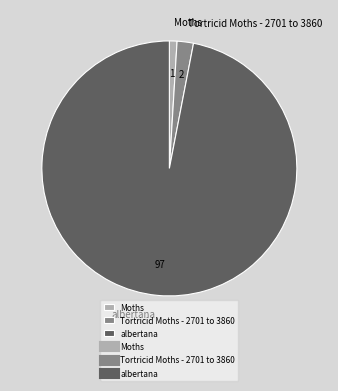

Which slice represents more than half of the pie?

albertana